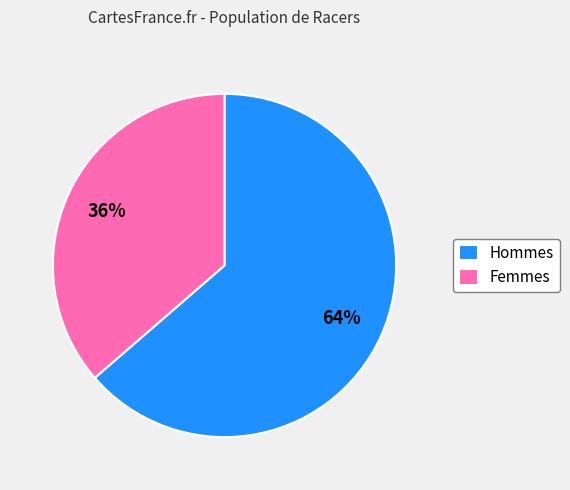

The Hommes slice represents 77% of the pie. True or false?

False